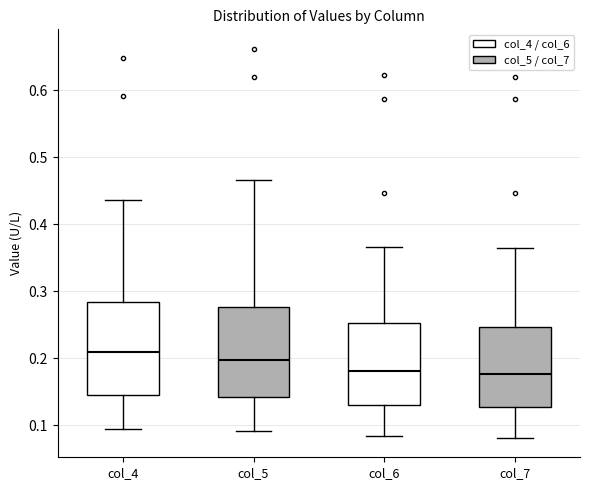

Reading left to right, transcribe this box plot: for each box, give where its median line is, the range the box spans, and where its two whiskers end, as read against the y-axis. The values are not printed on the chart, so give them approximately, as read against the axis.

col_4: median 0.21, box 0.15 to 0.28, whiskers 0.09 to 0.44
col_5: median 0.20, box 0.14 to 0.28, whiskers 0.09 to 0.47
col_6: median 0.18, box 0.13 to 0.25, whiskers 0.08 to 0.37
col_7: median 0.18, box 0.13 to 0.25, whiskers 0.08 to 0.36